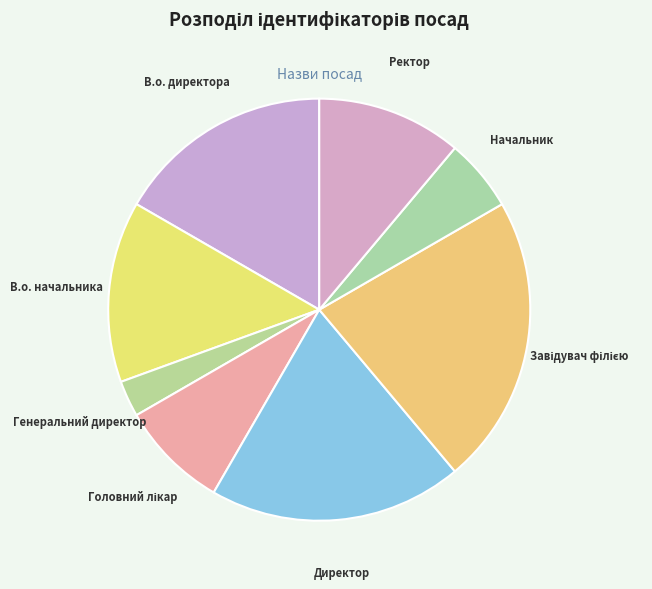

What is the ratio of the value at Начальник to the value at В.о. начальника?

0.4